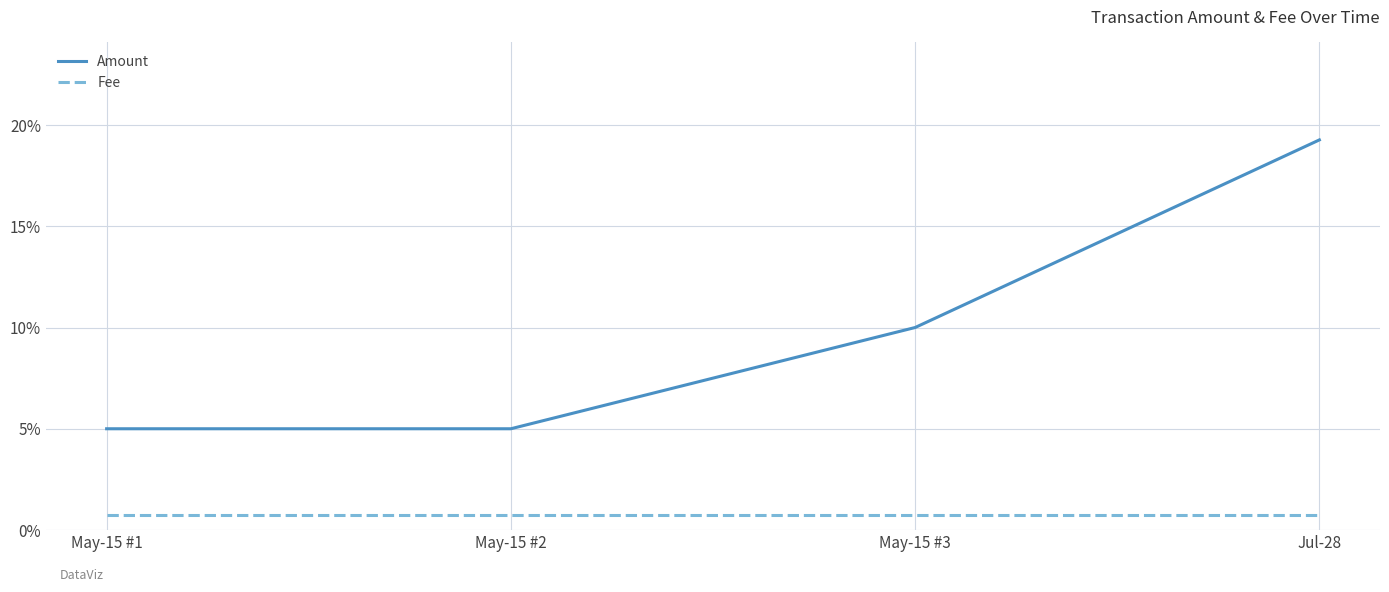

At which category is the sum across all series the highest?

Jul-28